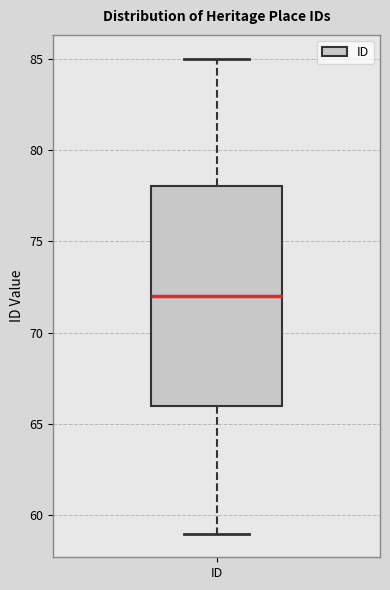

Read this box plot against the y-axis: the position of the median line, the range covered by the box, and the ends of both whiskers. The values are not printed on the chart, so give them approximately, as read against the axis.

median 72, box 66 to 78, whiskers 59 to 85